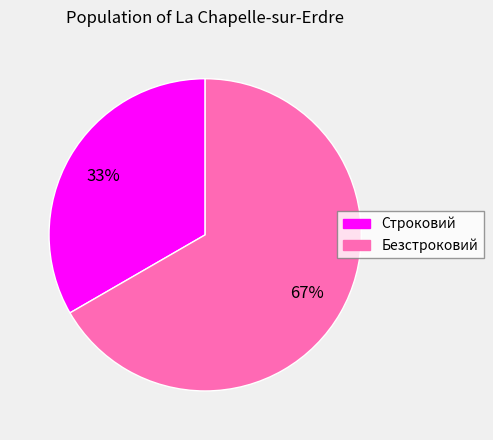

How many slices are in this pie chart?

2